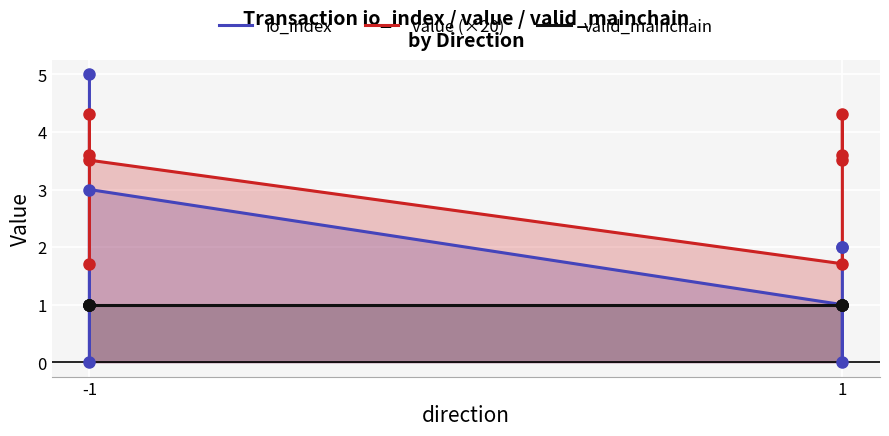

Rank the series by their maximum value, from highest to lowest.

io_index, value (×20), valid_mainchain